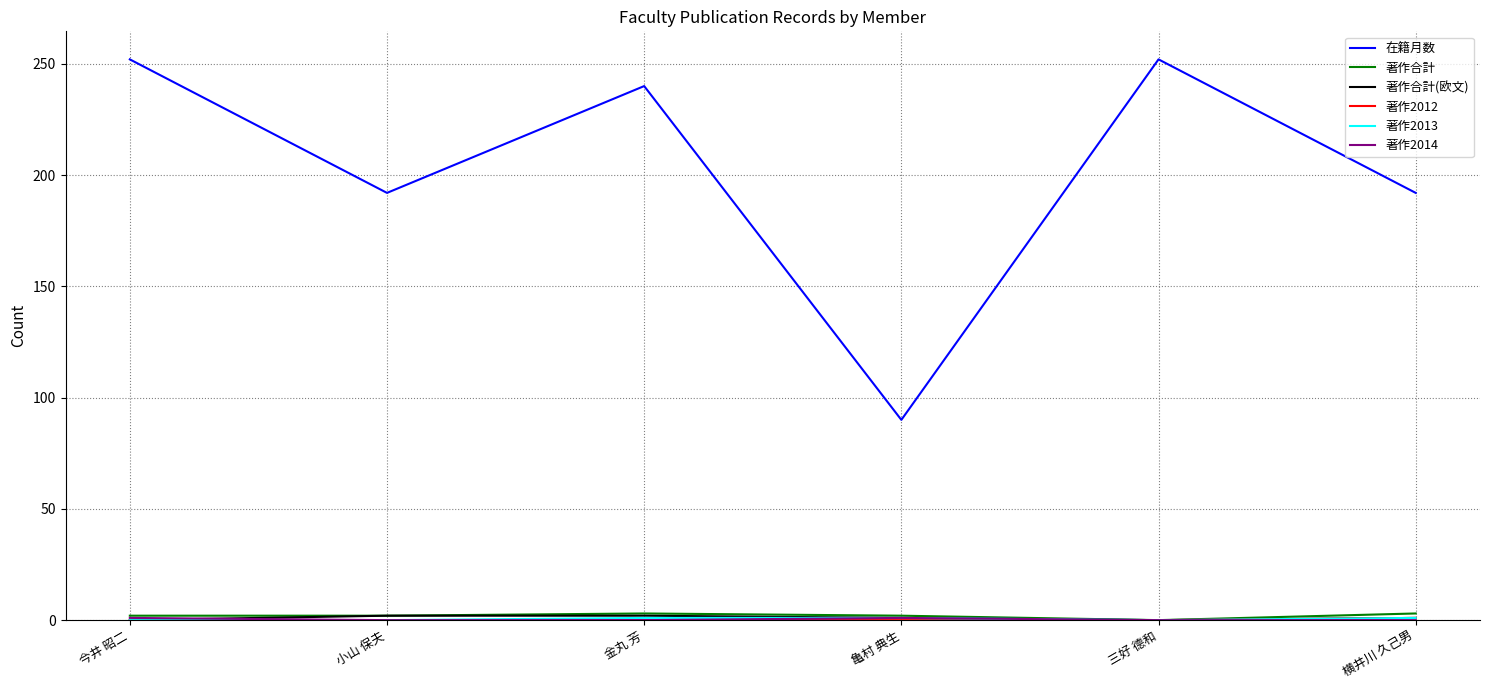

The value of 在籍月数 at 三好 德和 is 252. True or false?

True